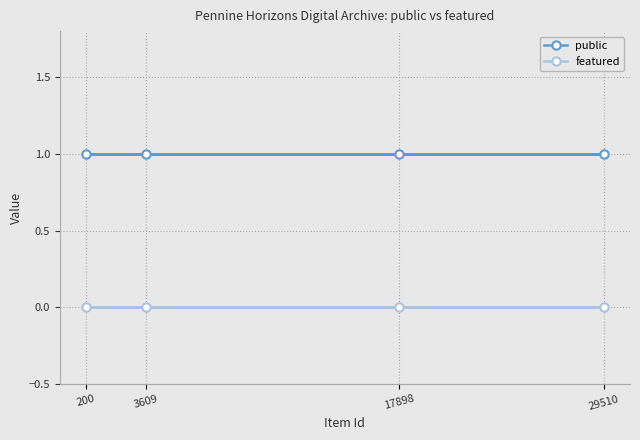

At 17898, list the series in order from smallest to largest.

featured, public